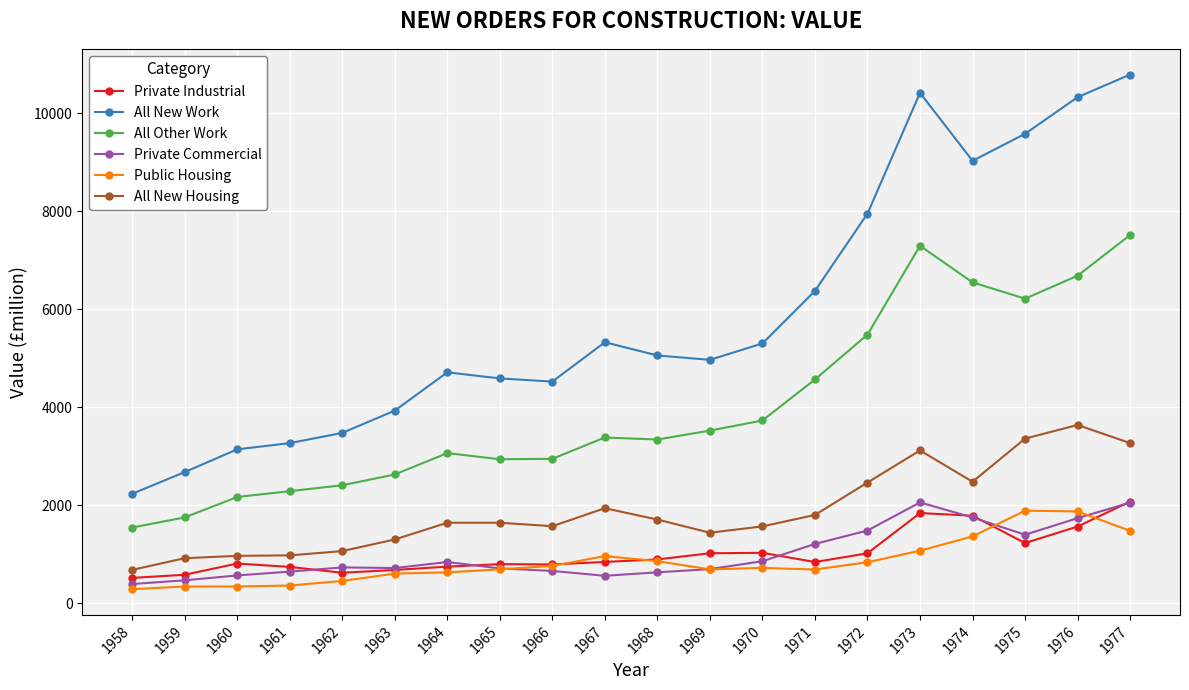

Which category has the highest value across all series?

1977